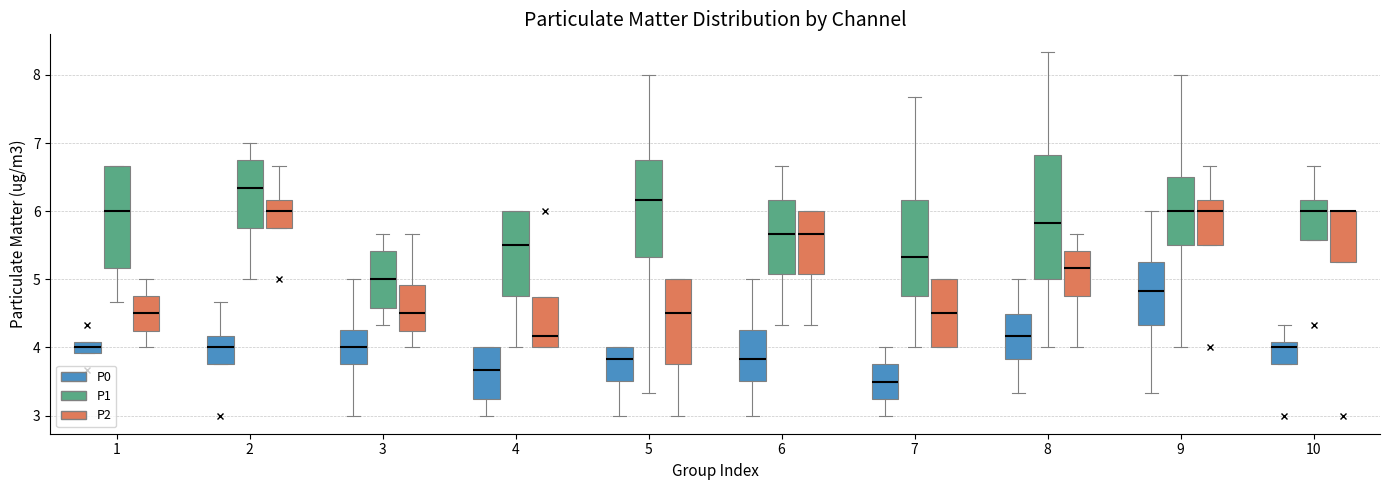

Reading left to right, read every box against the y-axis: the position of its median line, the range the box covers, and the ends of its whiskers. The values are not printed on the chart, so give them approximately, as read against the axis.

1 (P0): median 4.0, box 3.9 to 4.1, whiskers 3.9 to 4.1
1 (P1): median 6.0, box 5.2 to 6.7, whiskers 4.7 to 6.7
1 (P2): median 4.5, box 4.2 to 4.8, whiskers 4.0 to 5.0
2 (P0): median 4.0, box 3.8 to 4.2, whiskers 3.8 to 4.7
2 (P1): median 6.3, box 5.8 to 6.8, whiskers 5.0 to 7.0
2 (P2): median 6.0, box 5.8 to 6.2, whiskers 5.8 to 6.7
3 (P0): median 4.0, box 3.8 to 4.3, whiskers 3.0 to 5.0
3 (P1): median 5.0, box 4.6 to 5.4, whiskers 4.3 to 5.7
3 (P2): median 4.5, box 4.2 to 4.9, whiskers 4.0 to 5.7
4 (P0): median 3.7, box 3.2 to 4.0, whiskers 3.0 to 4.0
4 (P1): median 5.5, box 4.8 to 6.0, whiskers 4.0 to 6.0
4 (P2): median 4.2, box 4.0 to 4.7, whiskers 4.0 to 4.7
5 (P0): median 3.8, box 3.5 to 4.0, whiskers 3.0 to 4.0
5 (P1): median 6.2, box 5.3 to 6.7, whiskers 3.3 to 8.0
5 (P2): median 4.5, box 3.8 to 5.0, whiskers 3.0 to 5.0
6 (P0): median 3.8, box 3.5 to 4.3, whiskers 3.0 to 5.0
6 (P1): median 5.7, box 5.1 to 6.2, whiskers 4.3 to 6.7
6 (P2): median 5.7, box 5.1 to 6.0, whiskers 4.3 to 6.0
7 (P0): median 3.5, box 3.2 to 3.8, whiskers 3.0 to 4.0
7 (P1): median 5.3, box 4.8 to 6.2, whiskers 4.0 to 7.7
7 (P2): median 4.5, box 4.0 to 5.0, whiskers 4.0 to 5.0
8 (P0): median 4.2, box 3.8 to 4.5, whiskers 3.3 to 5.0
8 (P1): median 5.8, box 5.0 to 6.8, whiskers 4.0 to 8.3
8 (P2): median 5.2, box 4.8 to 5.4, whiskers 4.0 to 5.7
9 (P0): median 4.8, box 4.3 to 5.3, whiskers 3.3 to 6.0
9 (P1): median 6.0, box 5.5 to 6.5, whiskers 4.0 to 8.0
9 (P2): median 6.0, box 5.5 to 6.2, whiskers 5.5 to 6.7
10 (P0): median 4.0, box 3.8 to 4.1, whiskers 3.8 to 4.3
10 (P1): median 6.0, box 5.6 to 6.2, whiskers 5.6 to 6.7
10 (P2): median 6.0 (drawn on the box's upper edge), box 5.3 to 6.0, whiskers 5.3 to 6.0